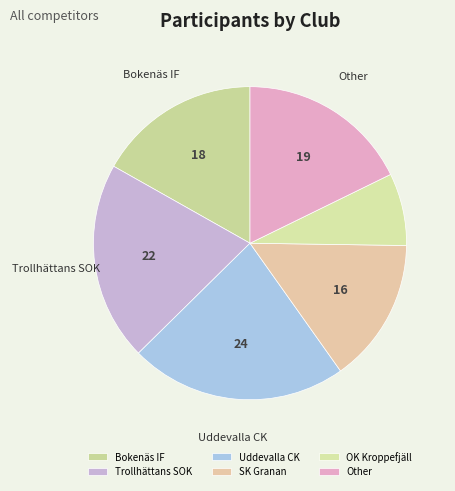

Between Uddevalla CK and SK Granan, which is larger?

Uddevalla CK